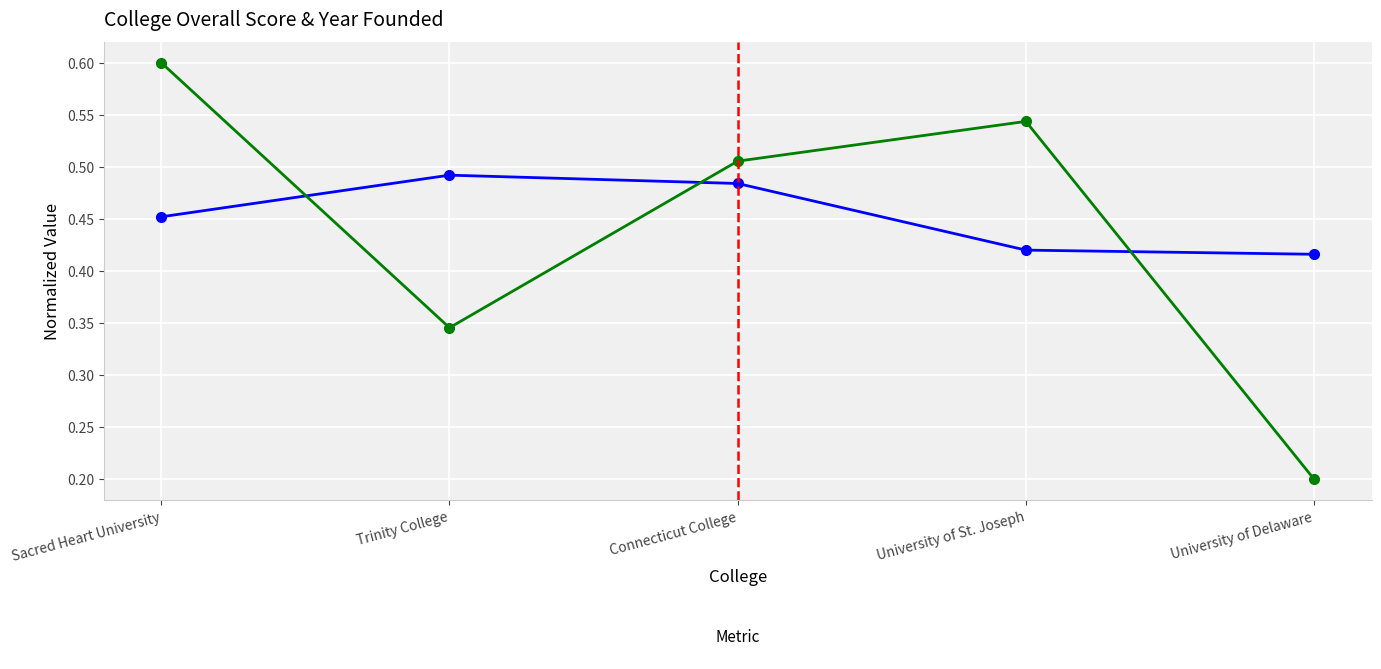

At which category is the sum across all series the highest?

Sacred Heart University